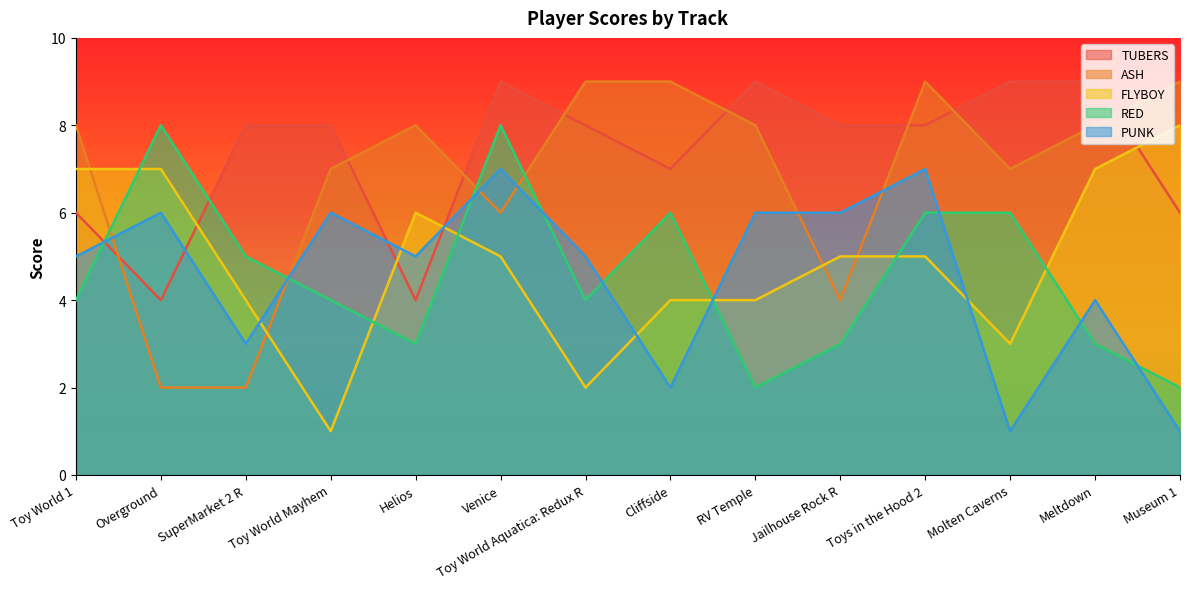

In RED, how many points are lower than both neighbors (excluding endpoints)?

3